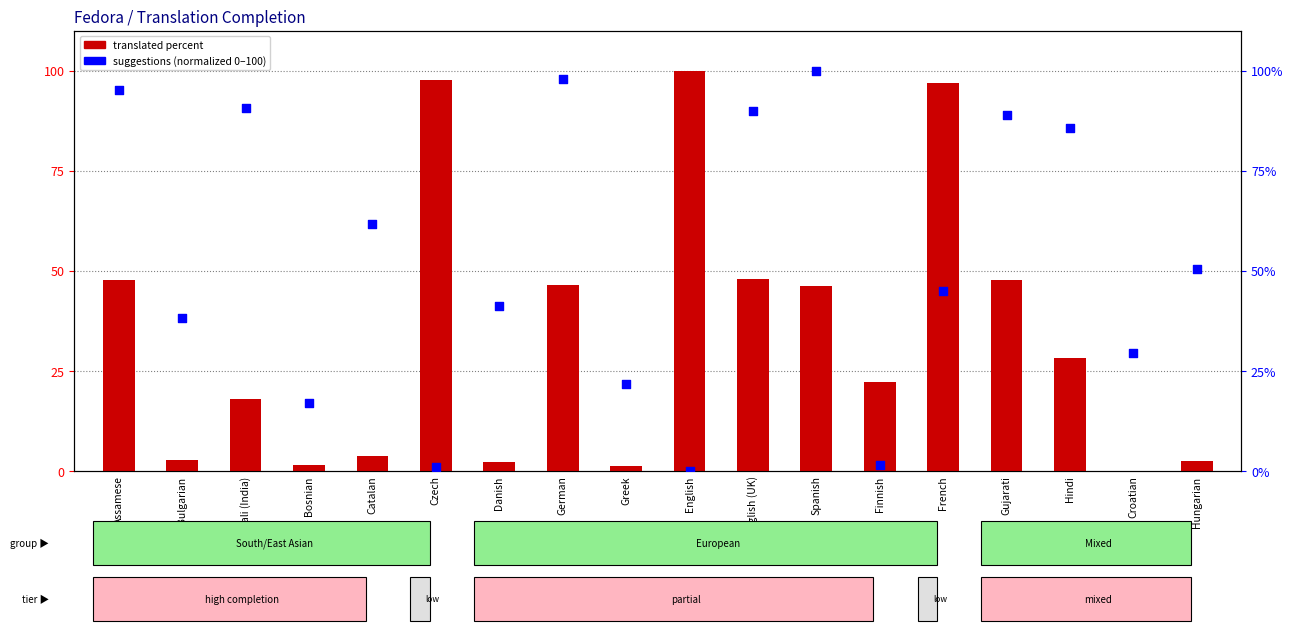

Which series reaches the minimum Y coordinate?

translated percent